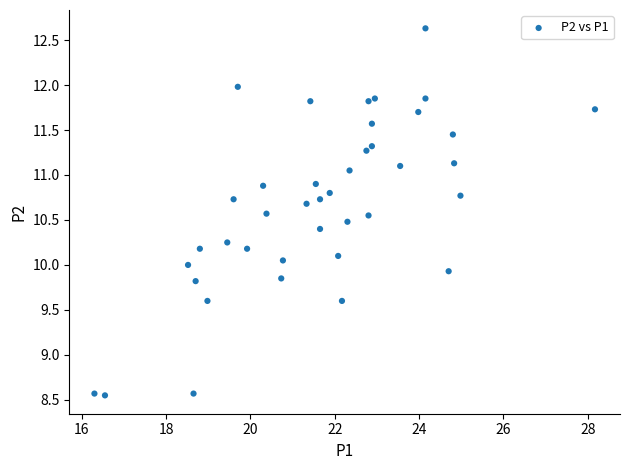

What is the range of X values (max minus min)?

11.9